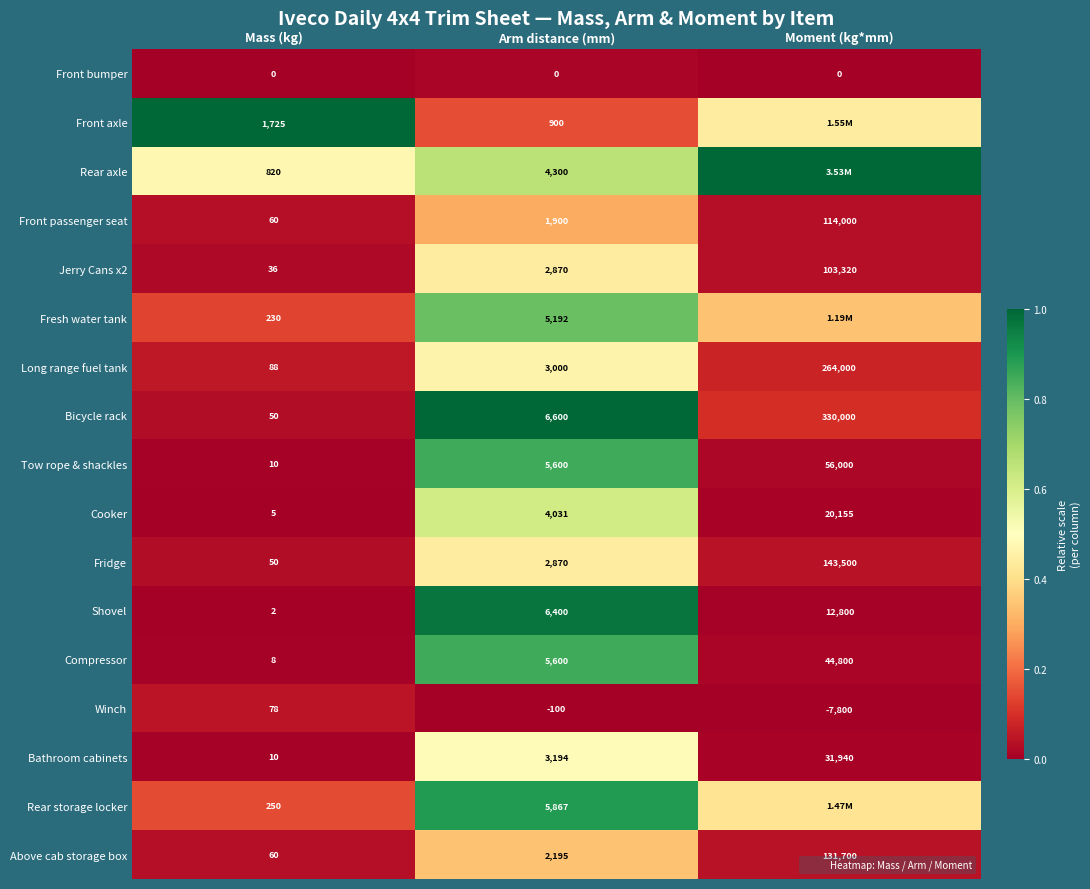

The Front axle series shows 1.0 at Mass (kg). True or false?

True